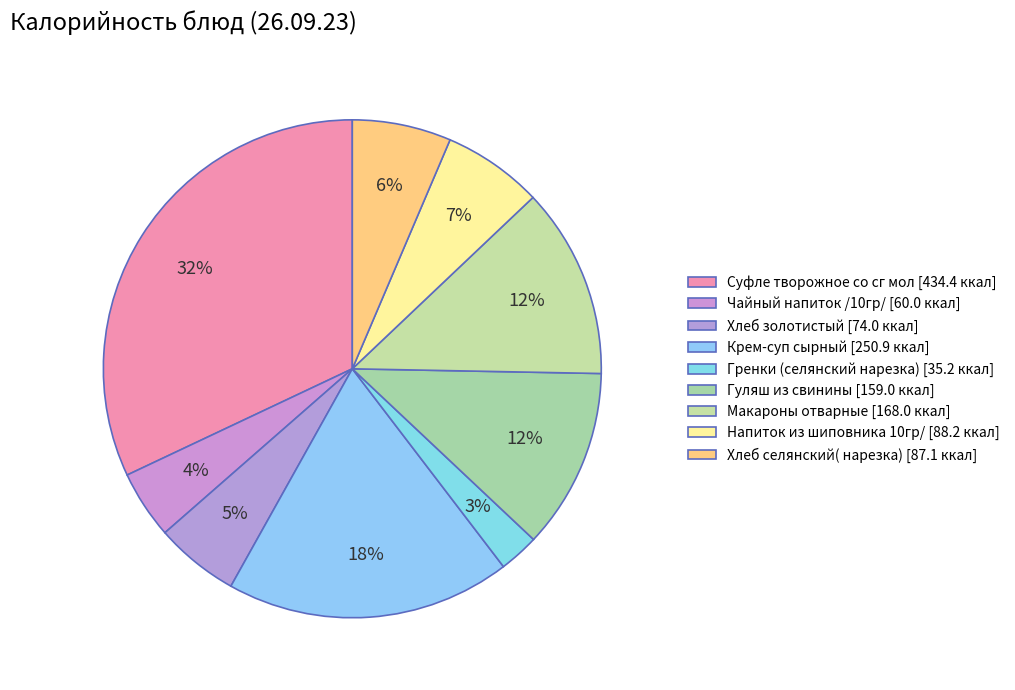

How many segments does this pie chart have?

9